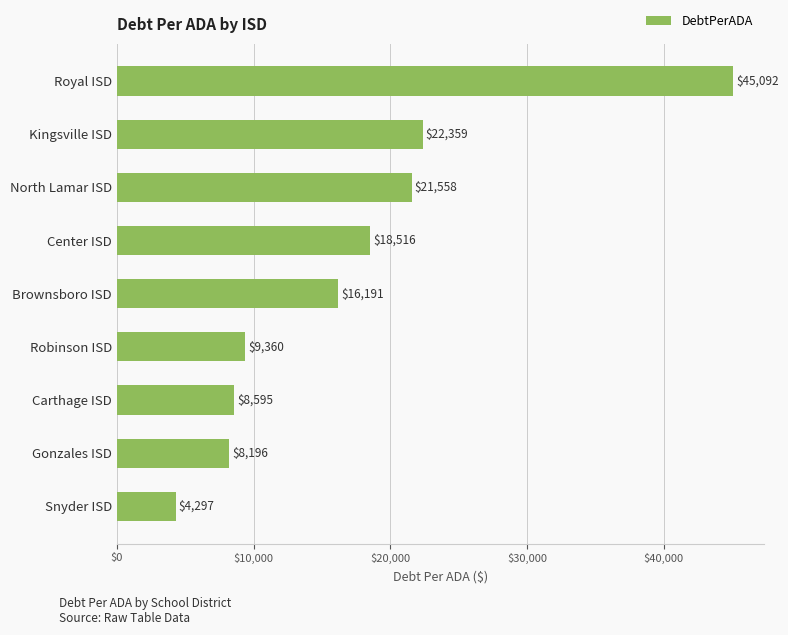

Are the bars grouped side by side (vs. stacked)?

No